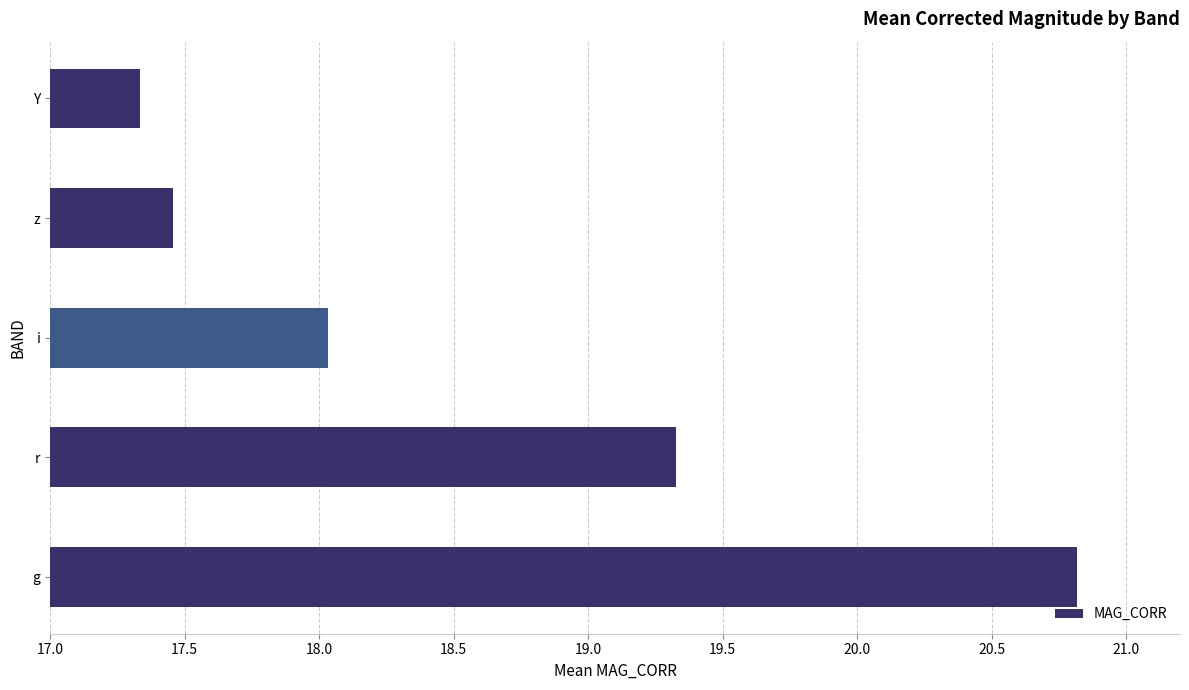

At which label is the value closest to 19?

r